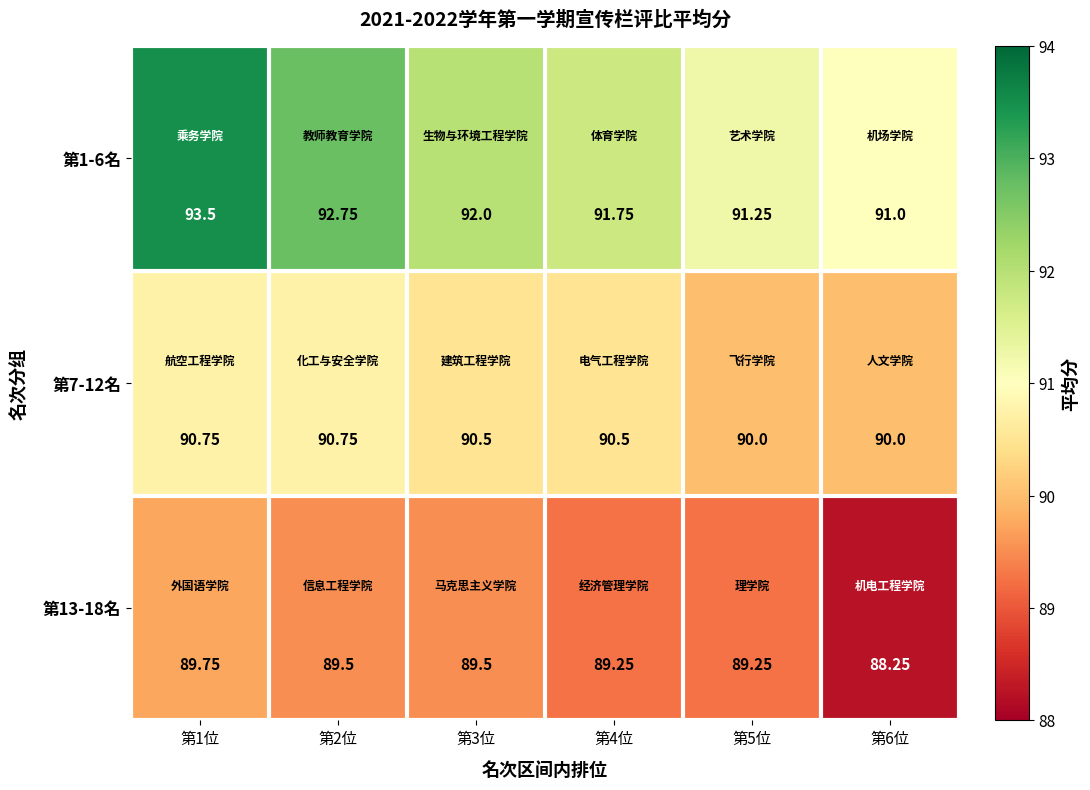

List the series in order of their overall mean, highest first.

第1-6名, 第7-12名, 第13-18名